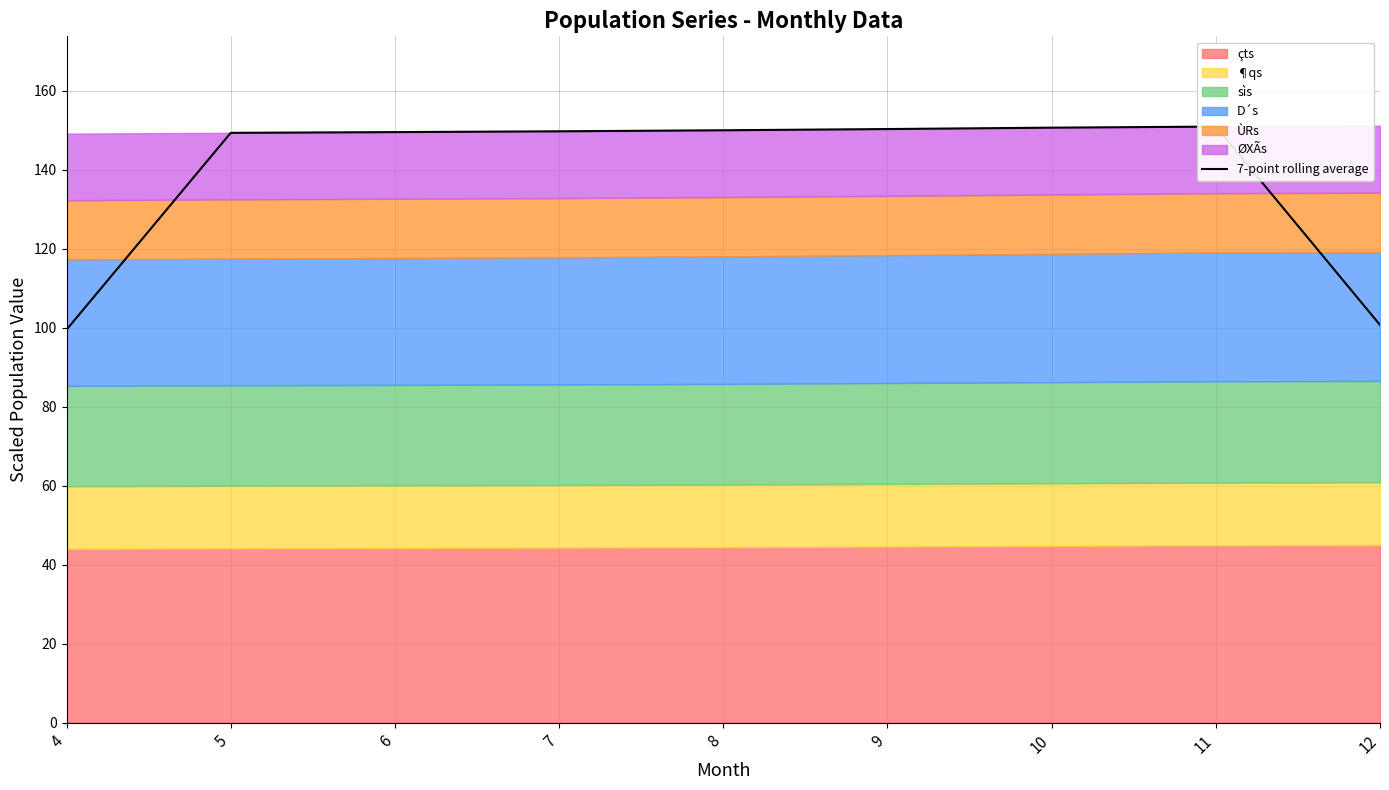

True or false: the data has more than 0 interior local peaks.

True